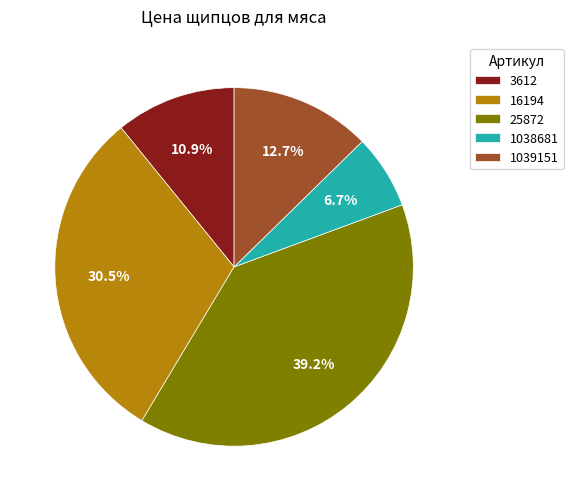

What is the total percentage of 25872 and 1038681?

45.9%